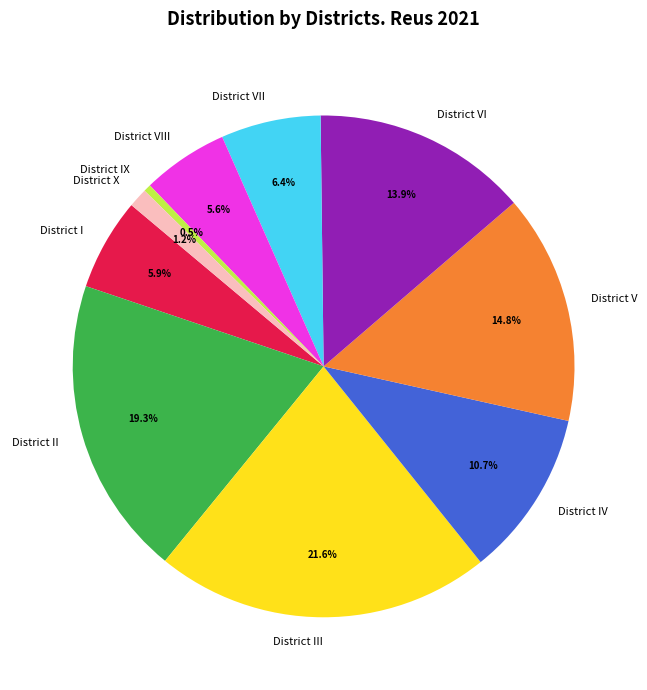

Which category has the biggest portion of the pie?

District III